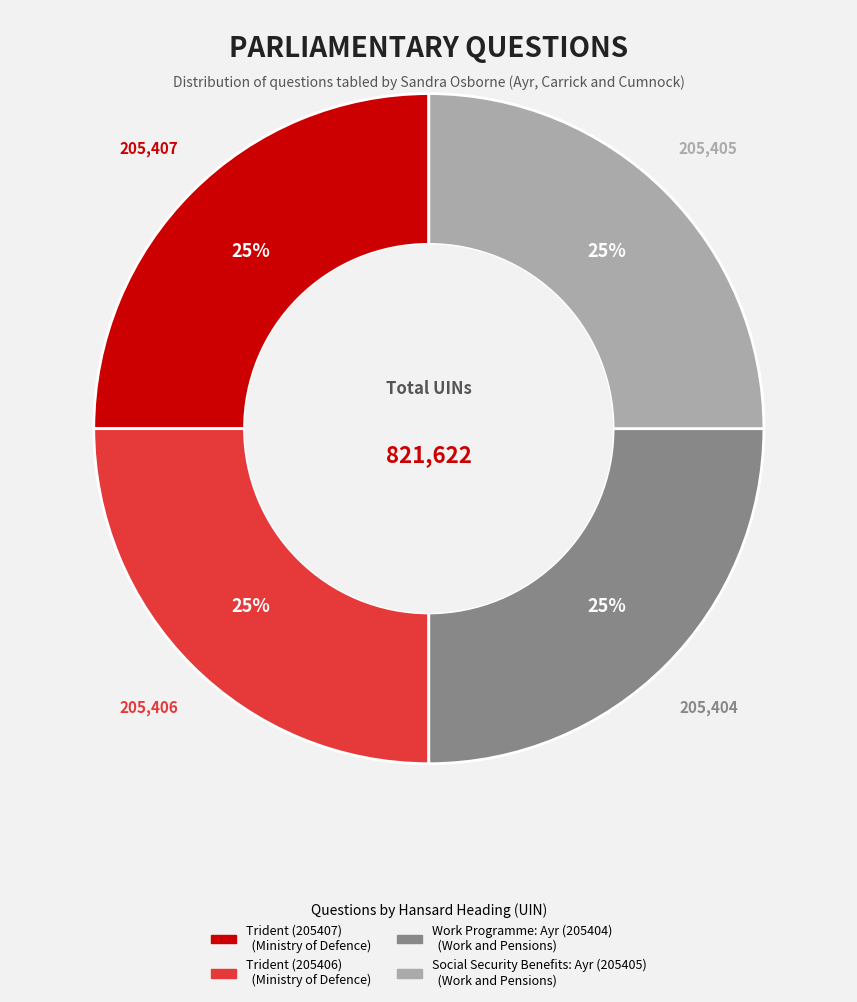

Does Trident (205406) represent more than half of the total?

No